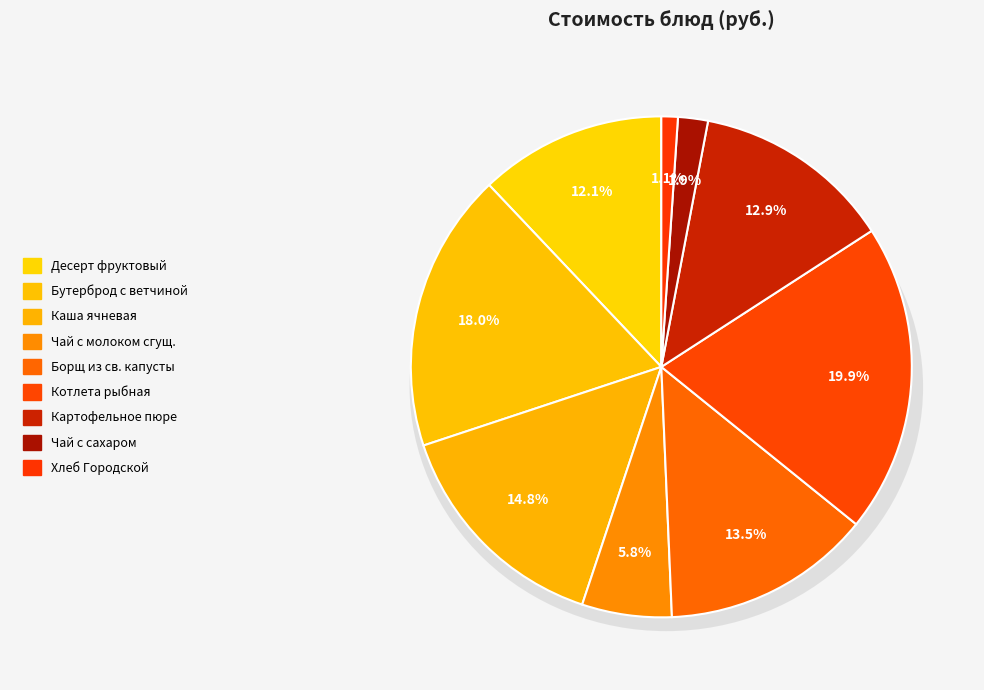

Approximately how many times larger is the value at Чай с сахаром compared to Картофельное пюре?

0.1